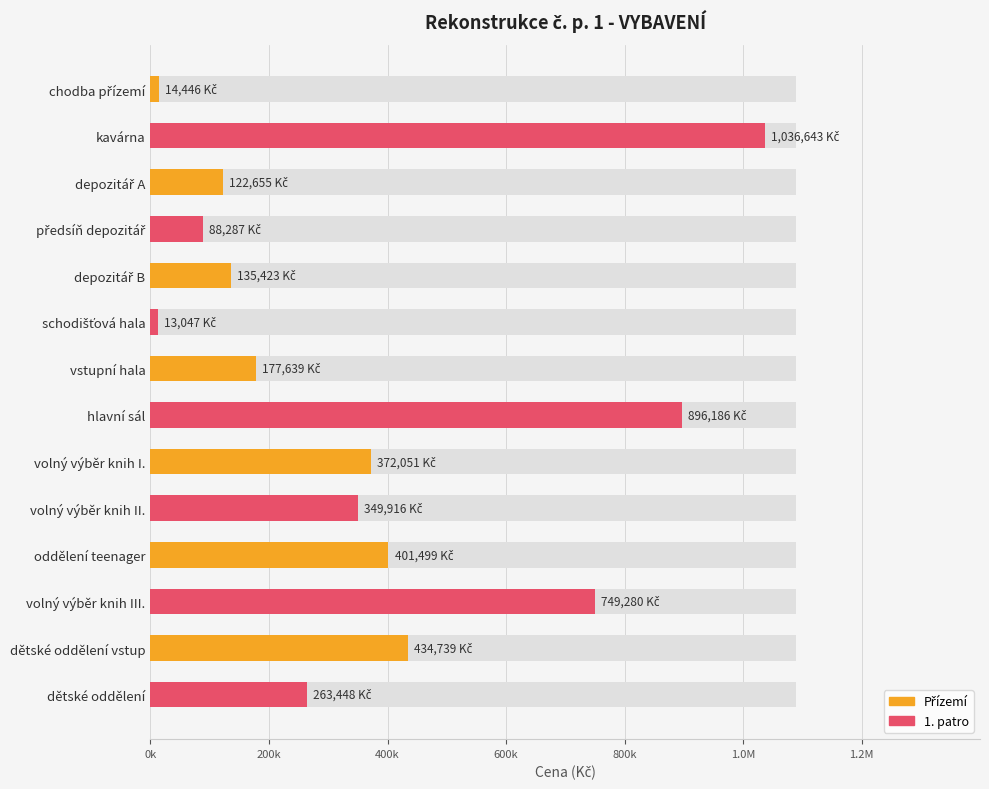

Does the chart contain any negative values?

No